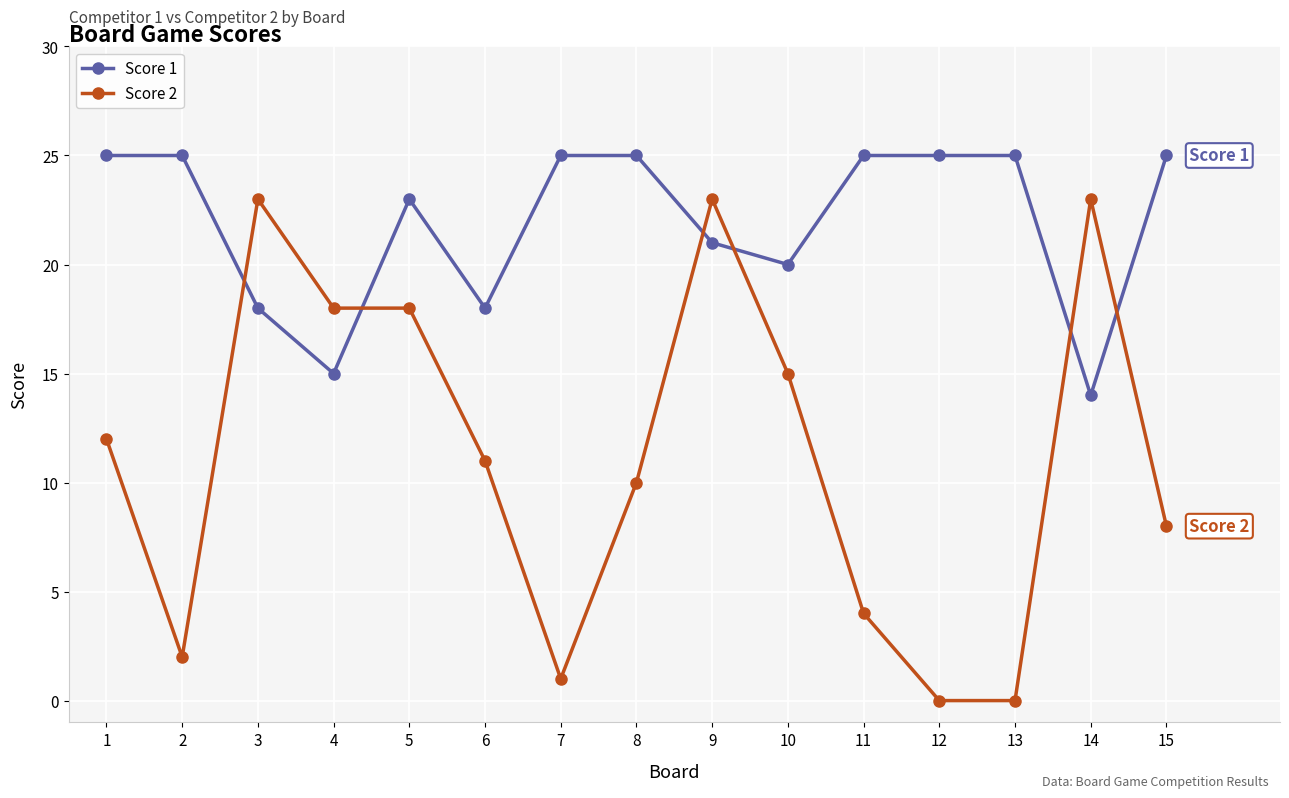

At which category does Score 2 reach its first local valley?

2